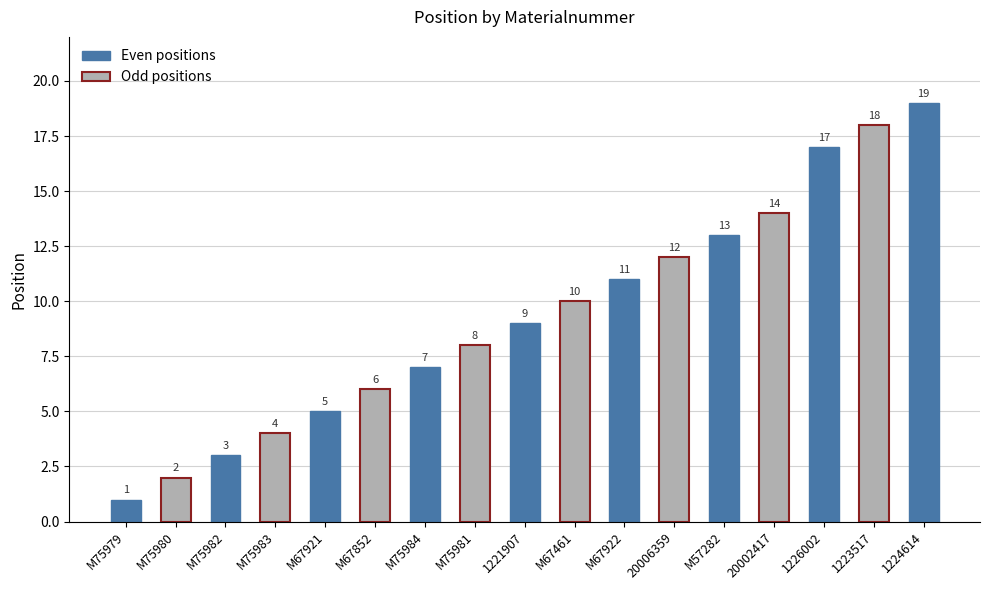

How many data points are less than 9?

8